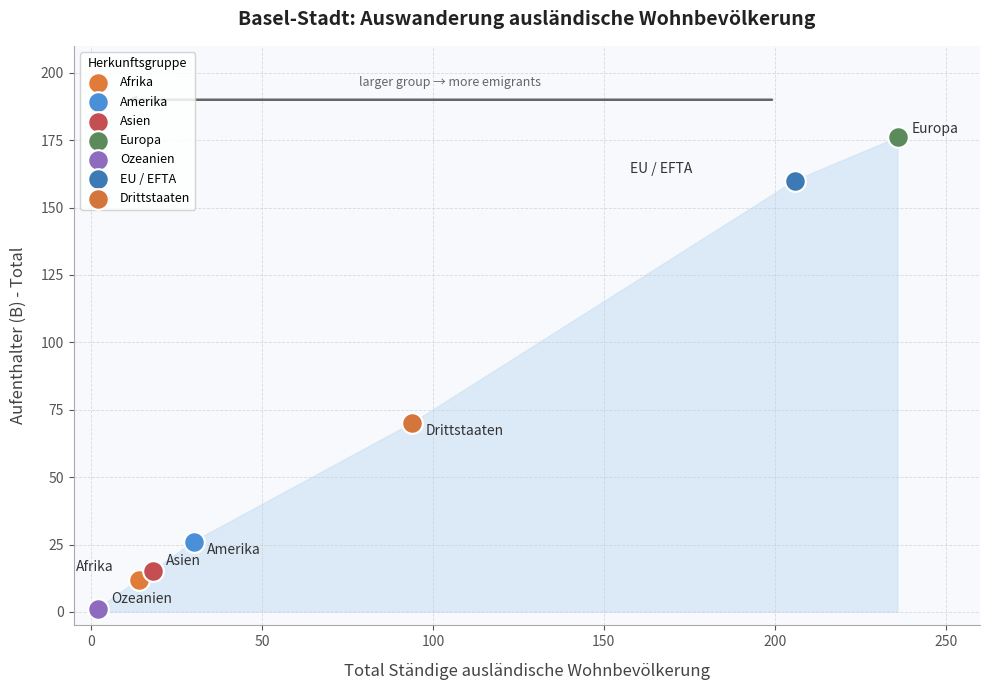

What are all the series names shown in the legend?

Afrika, Amerika, Asien, Europa, Ozeanien, EU / EFTA, Drittstaaten